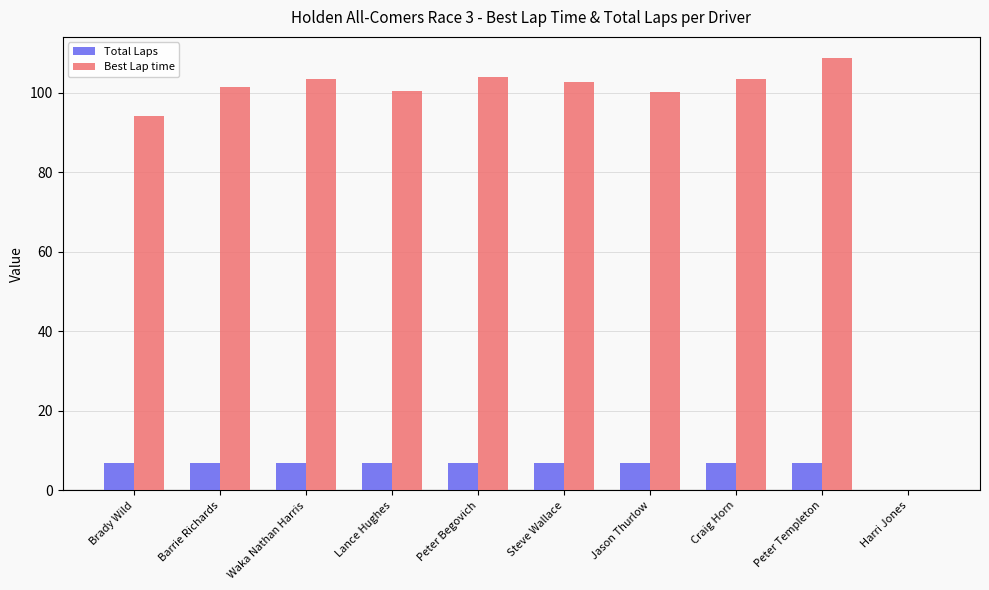

Which series has the widest spread of values?

Best Lap time